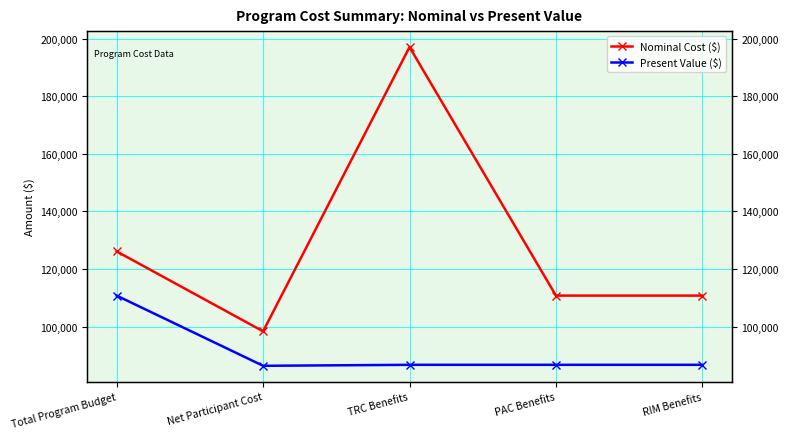

Is this an area chart (filled region under the line)?

No